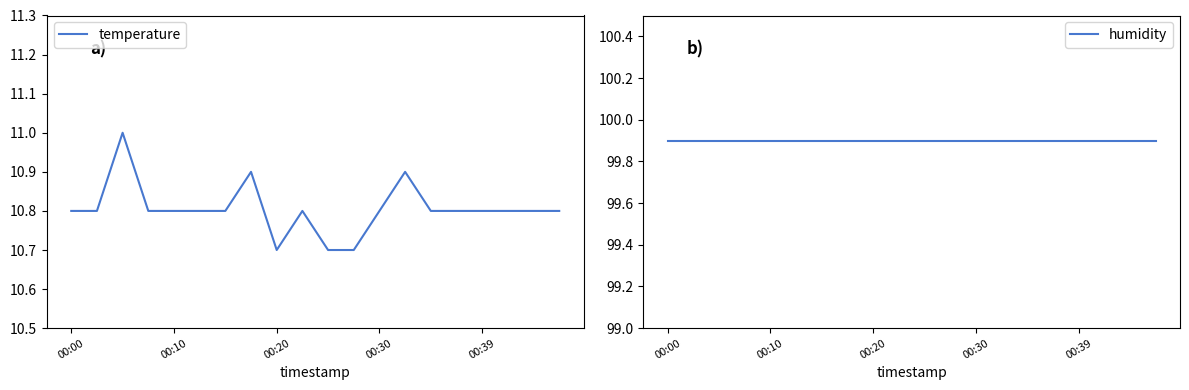

The value of temperature at 00:30 is 10.8. True or false?

True